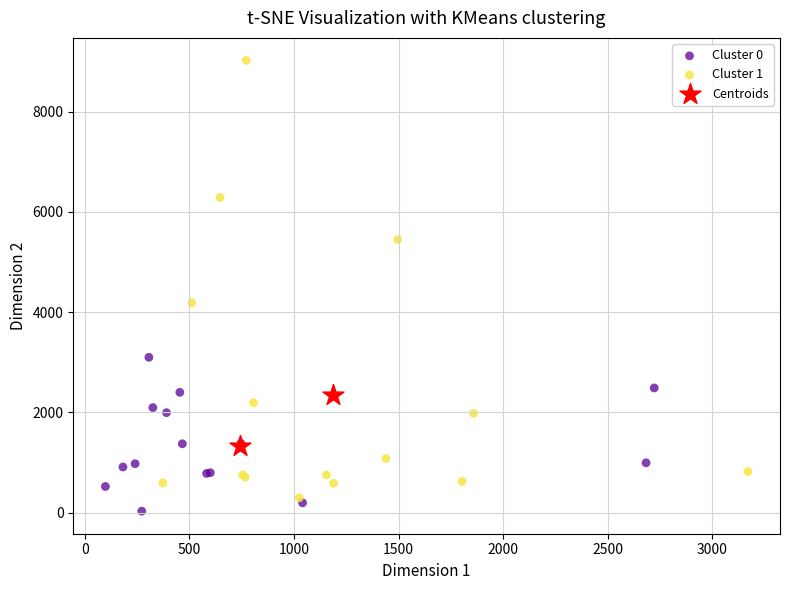

Which series contains the lowest Y value?

Cluster 0